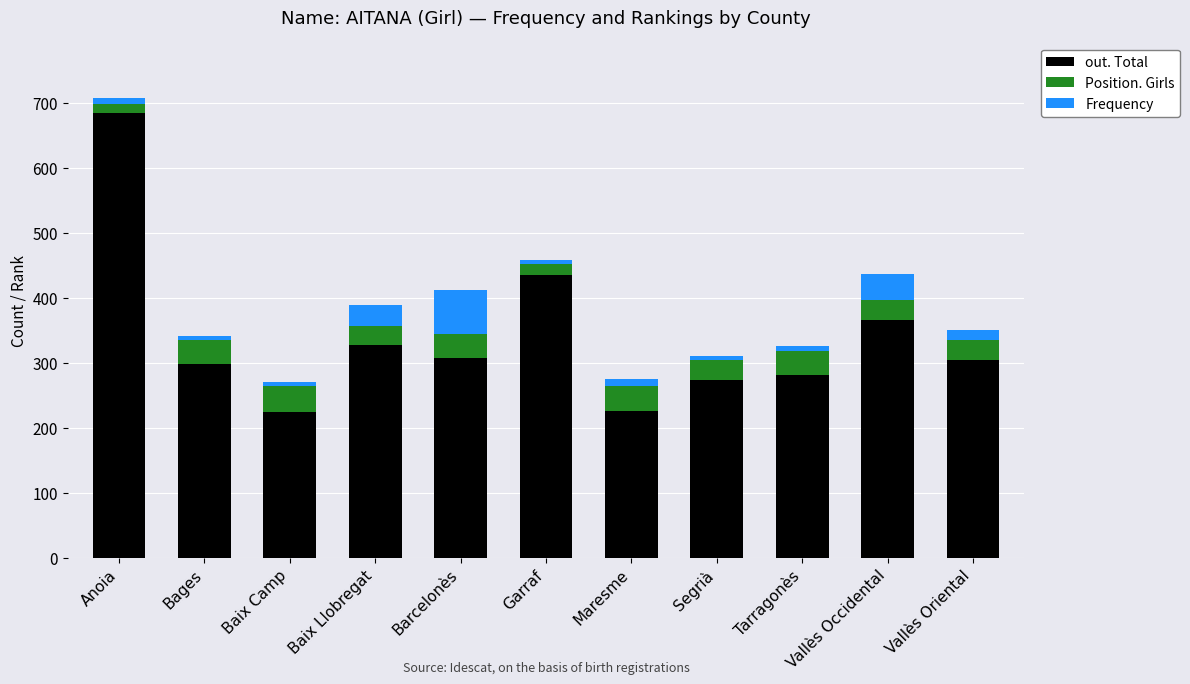

What are all the series names shown in the legend?

out. Total, Position. Girls, Frequency